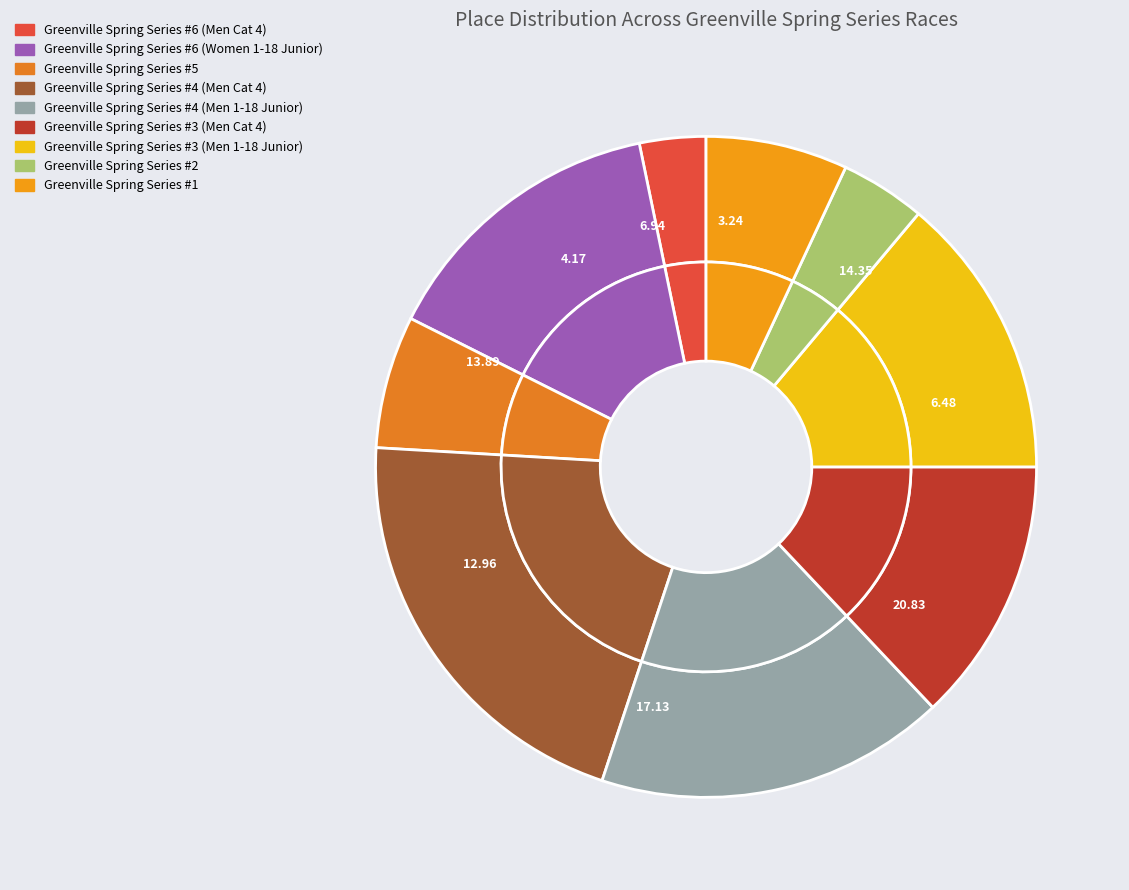

What percentage is NOT represented by Greenville Spring Series #1?

93.1%